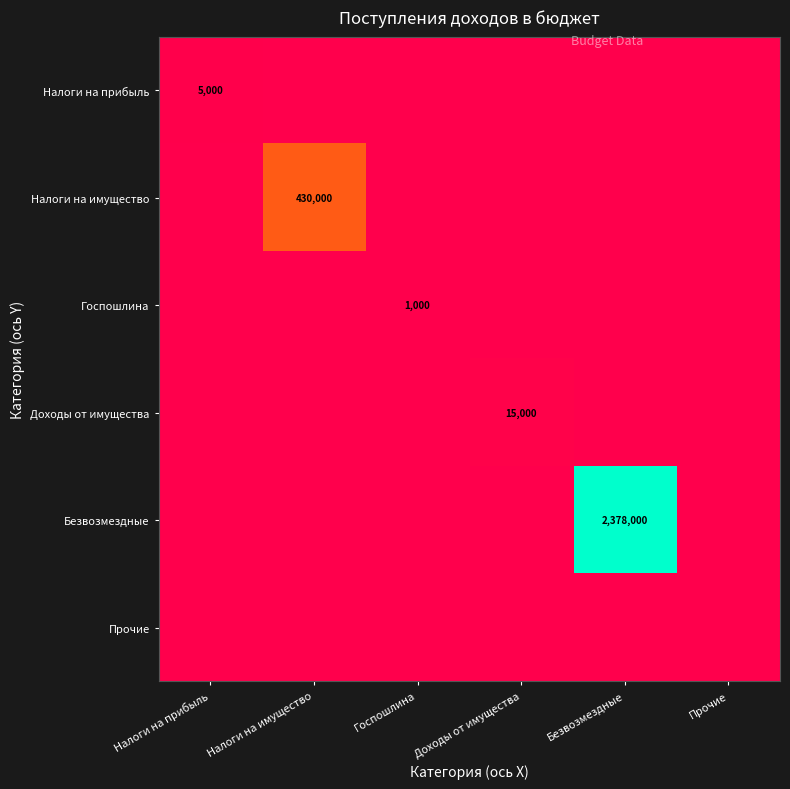

At how many categories does at least one series exceed 805152?

1